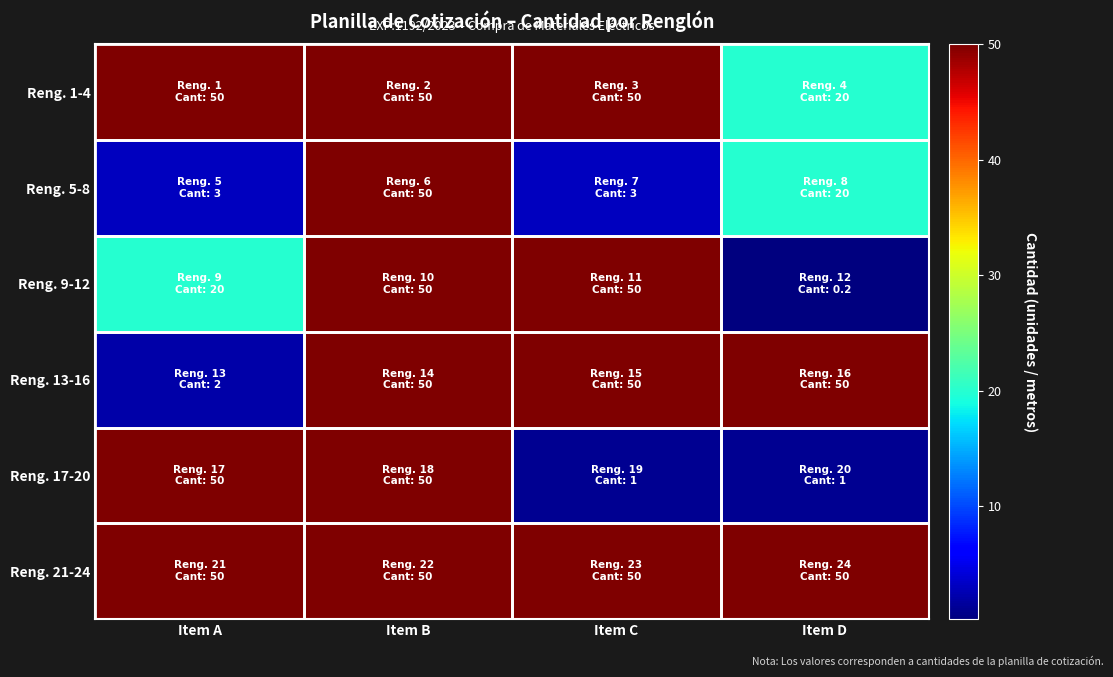

What is the total value across all series at Item D?

141.2